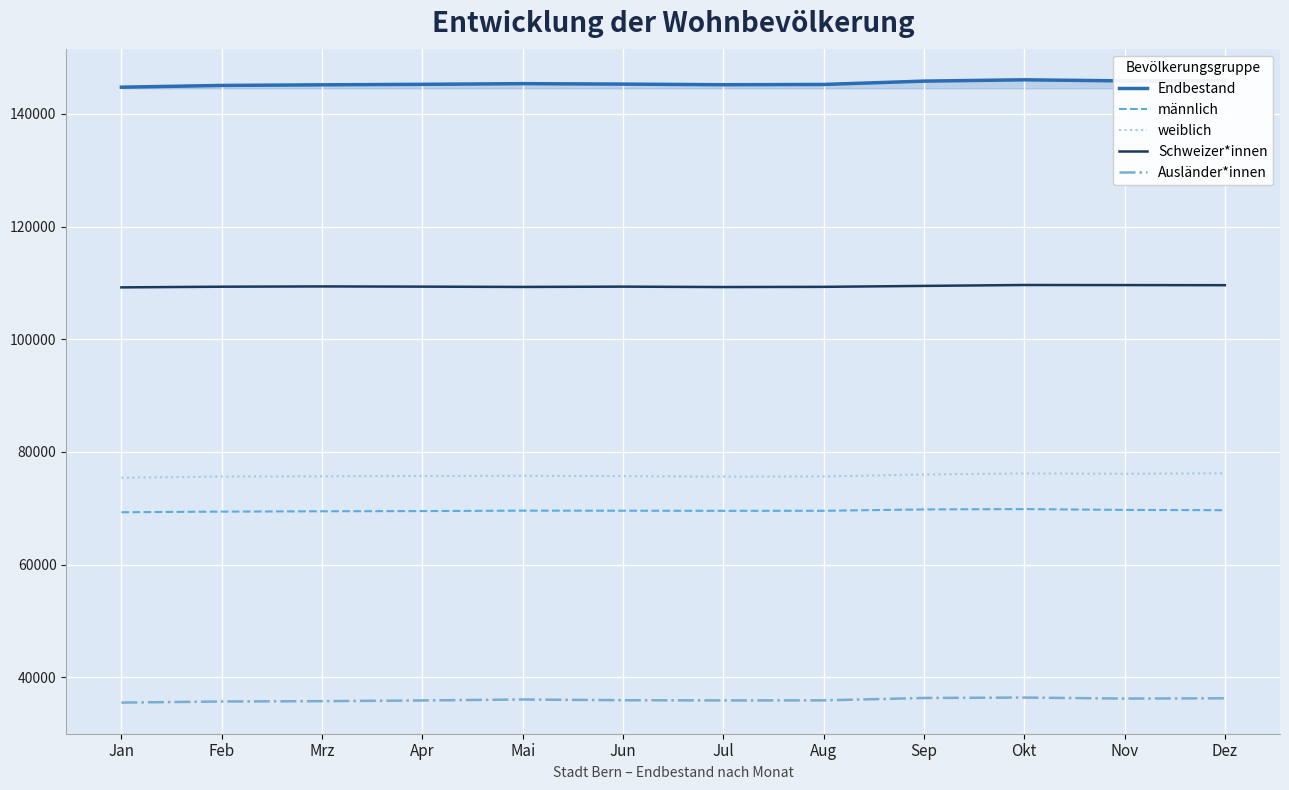

What is the spread (max minus min) of values at Mai?

109278